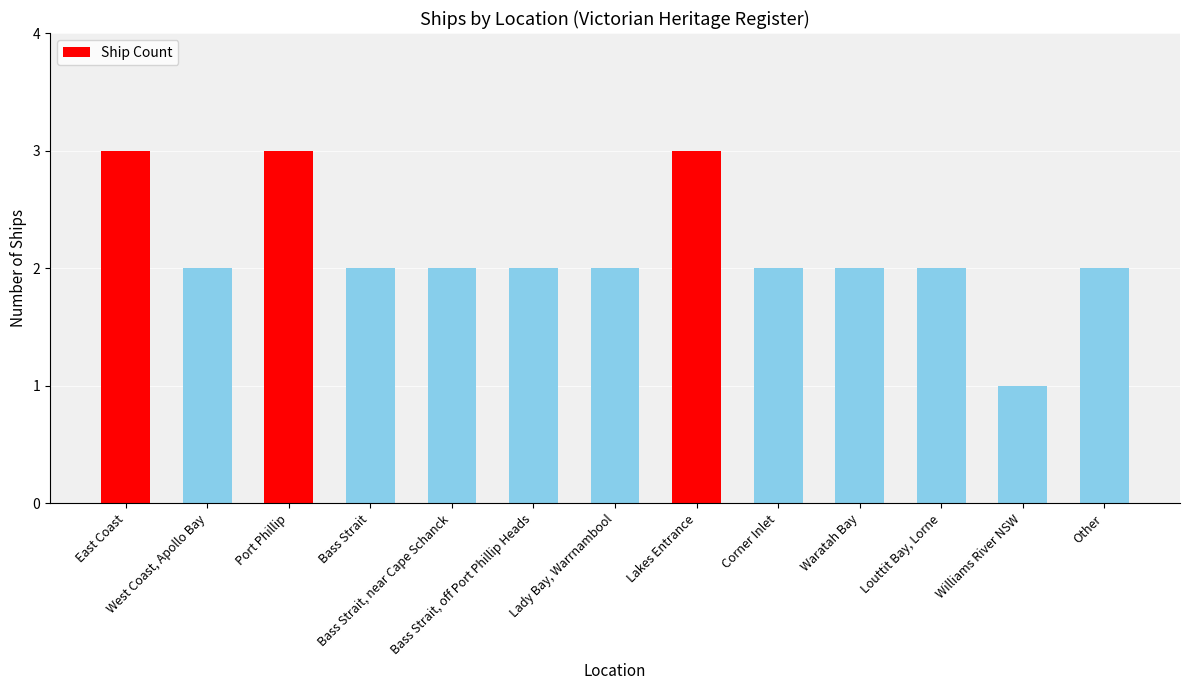

Reading left to right, extract all data points from this chart.

East Coast=3	West Coast, Apollo Bay=2	Port Phillip=3	Bass Strait=2	Bass Strait, near Cape Schanck=2	Bass Strait, off Port Phillip Heads=2	Lady Bay, Warrnambool=2	Lakes Entrance=3	Corner Inlet=2	Waratah Bay=2	Louttit Bay, Lorne=2	Williams River NSW=1	Other=2